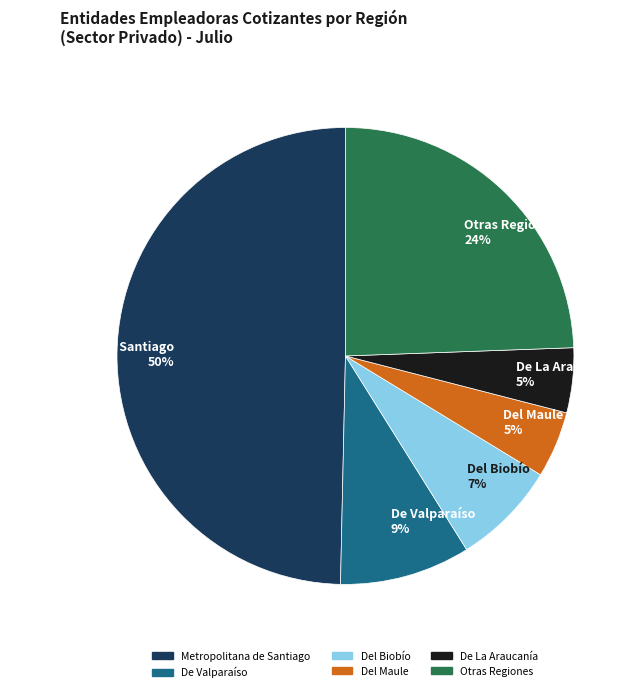

Do Metropolitana de Santiago 50% and De La Araucanía 5% together represent more than half of the pie?

Yes